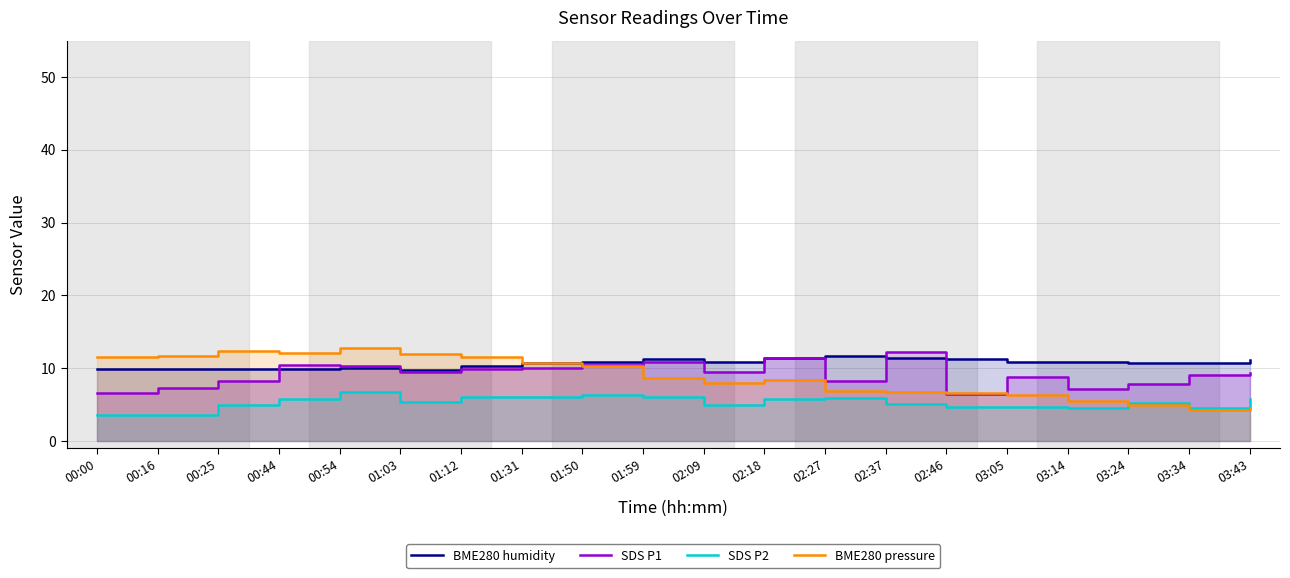

Which has a higher value, 00:25 or 00:54?

00:54